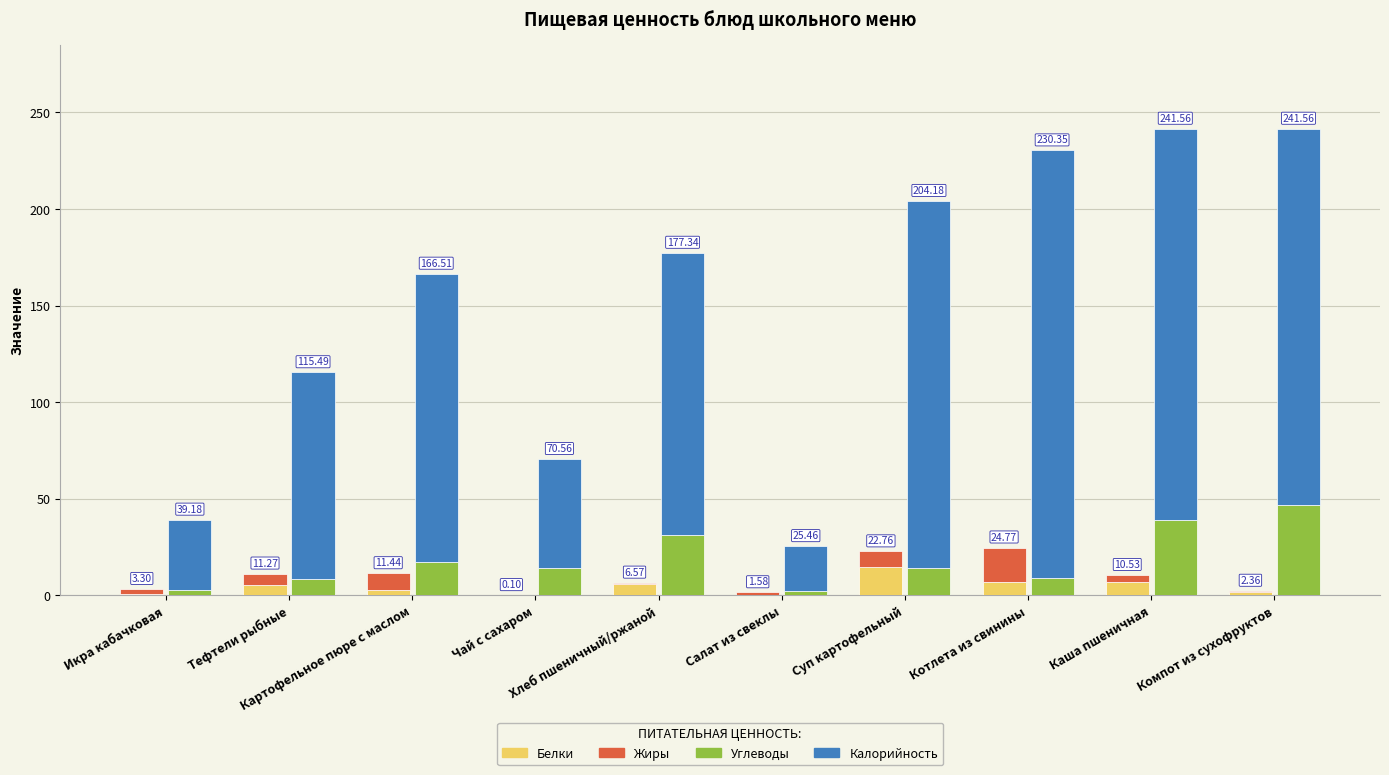

Is it true that Жиры equals 0.9 at Хлеб пшеничный/ржаной?

True